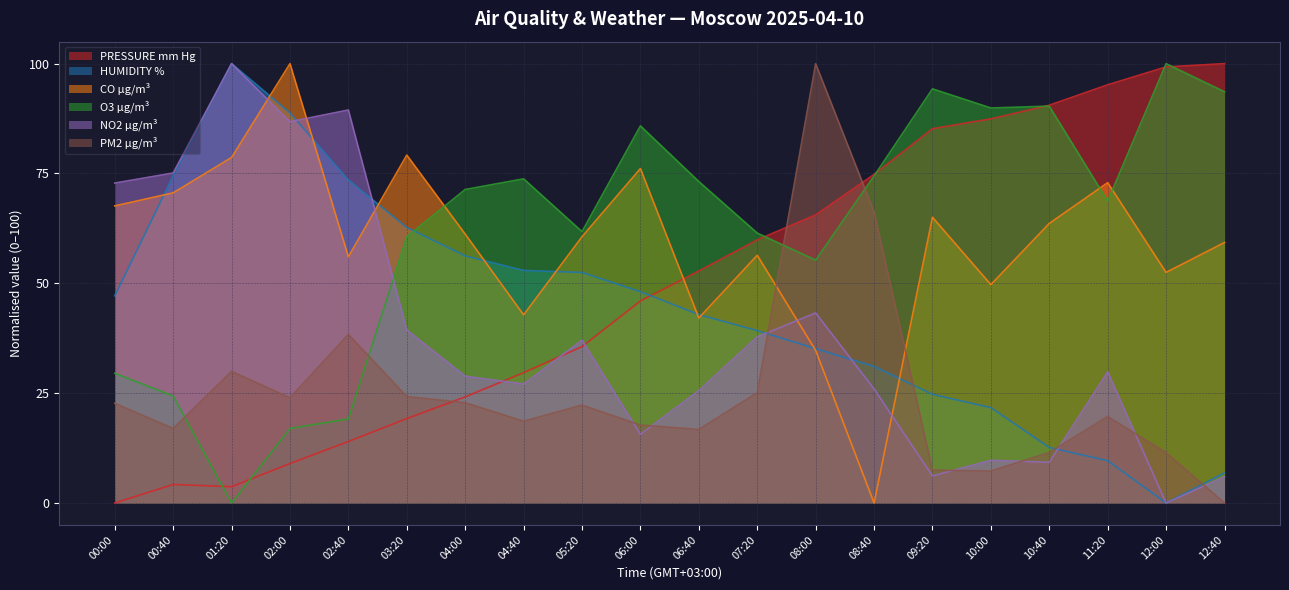

Does the chart display data point markers on the line(s)?

No